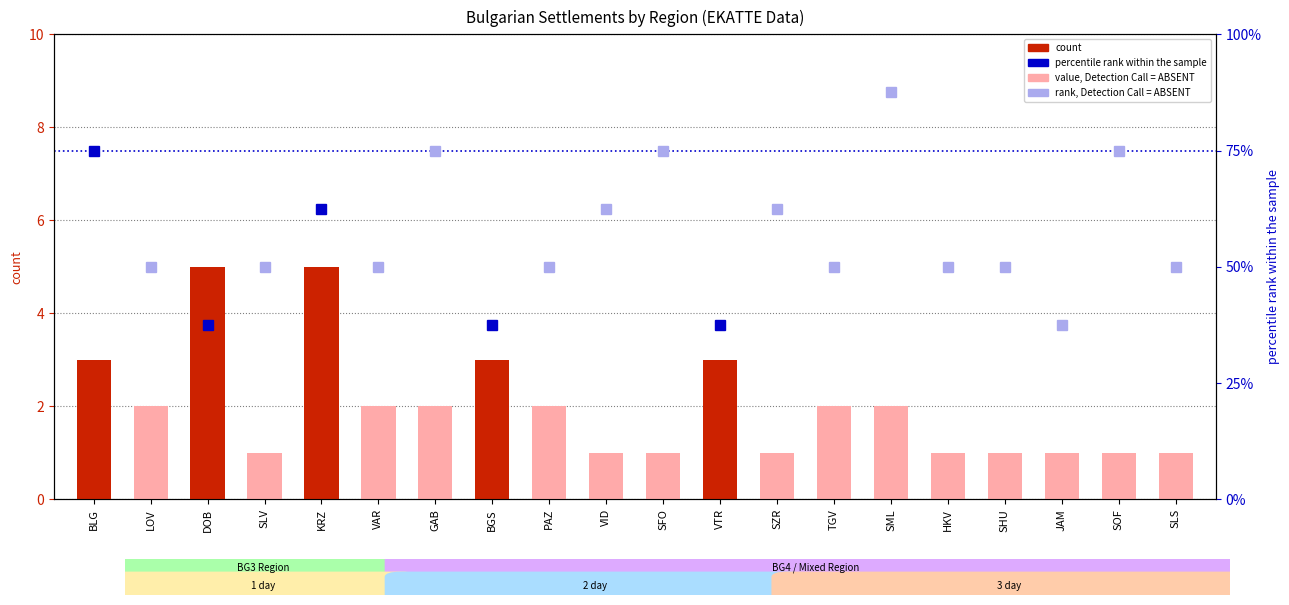

Rank the categories by value from highest to lowest.

DOB, KRZ, BLG, BGS, VTR, LOV, VAR, GAB, PAZ, TGV, SML, SLV, VID, SFO, SZR, HKV, SHU, JAM, SOF, SLS